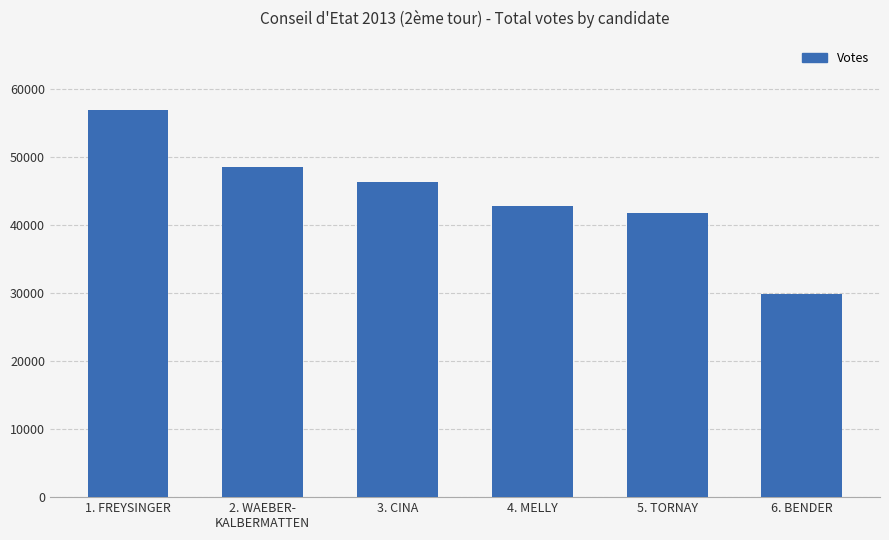

What is the difference between the maximum and second lowest values?

15121